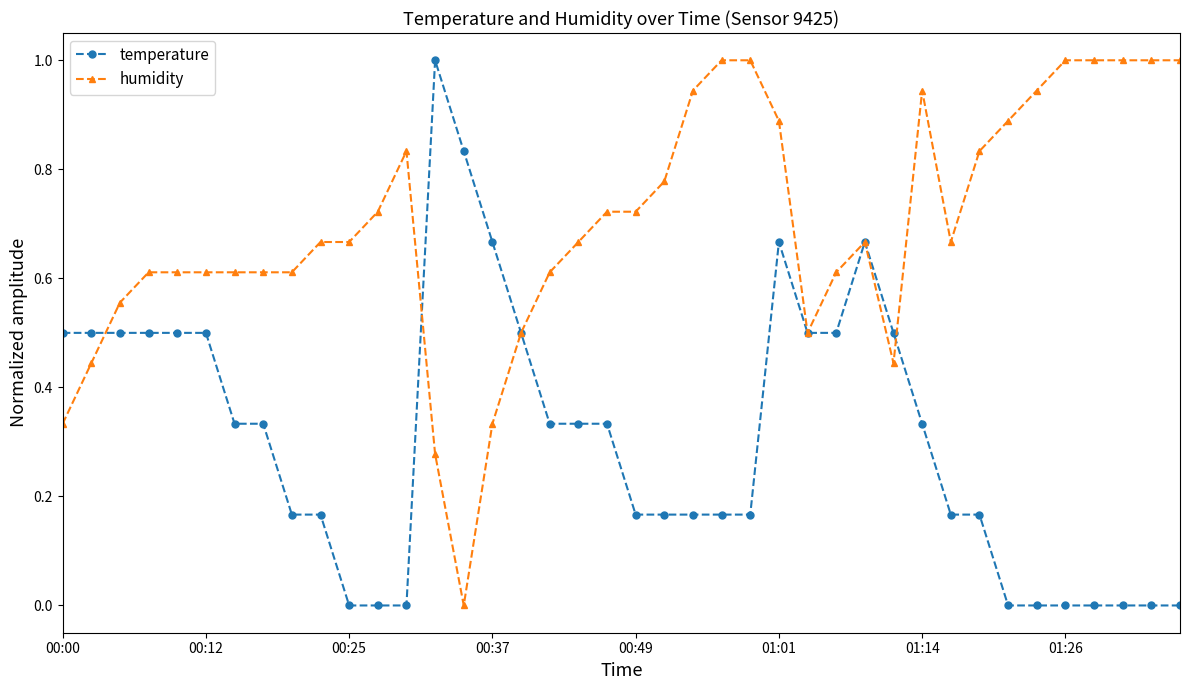

Which series has the largest total across all categories?

humidity